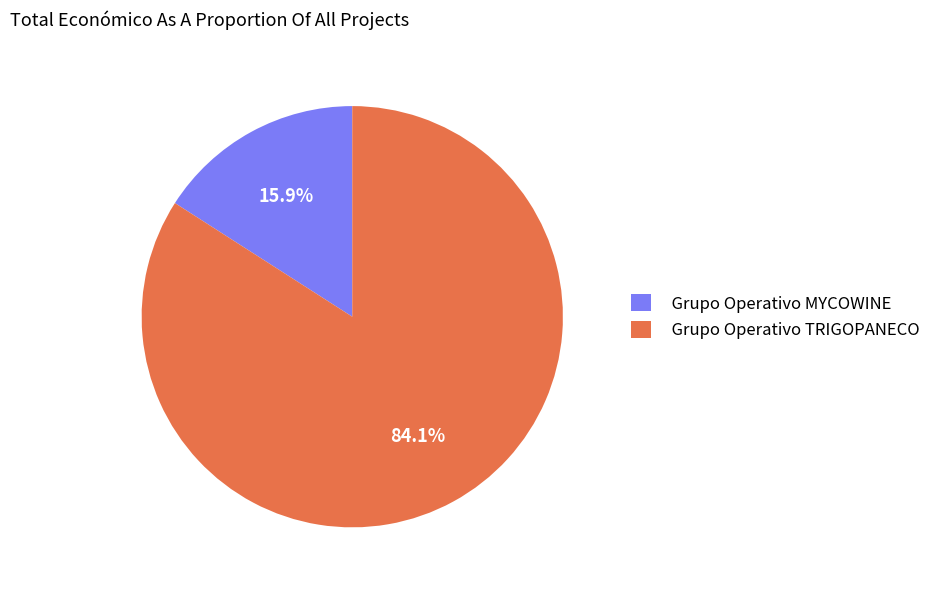

What is the ratio of the value at Grupo Operativo TRIGOPANECO to the value at Grupo Operativo MYCOWINE?

5.3